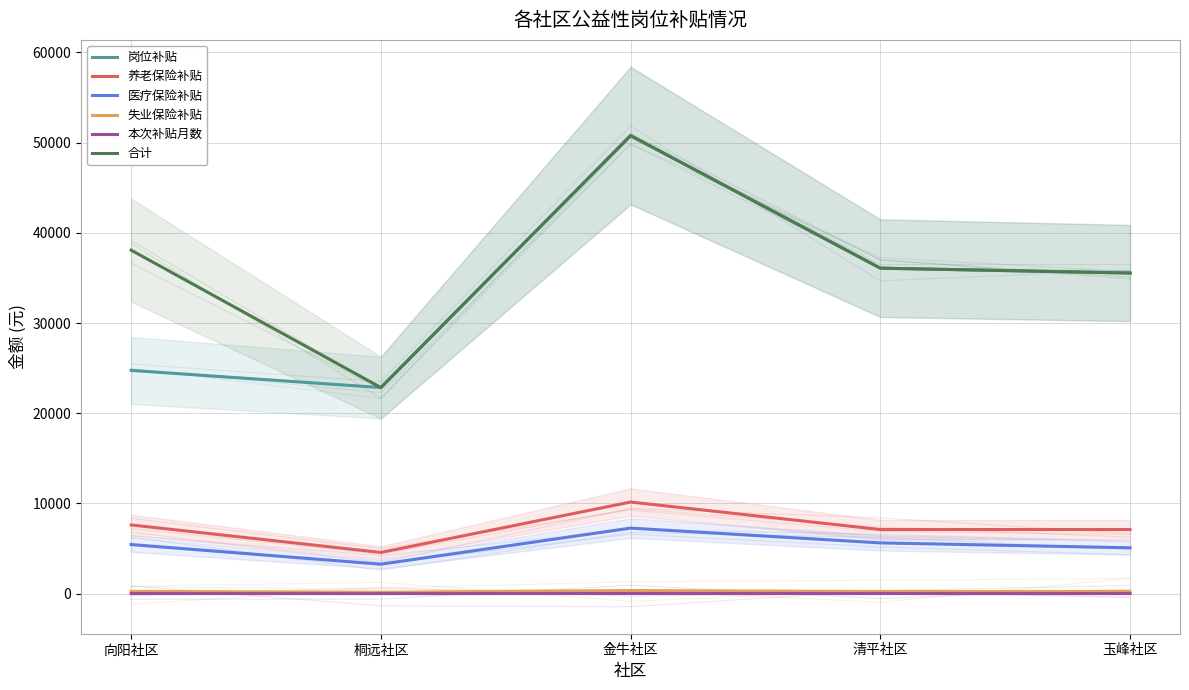

At which category does 岗位补贴 reach its first local peak?

金牛社区